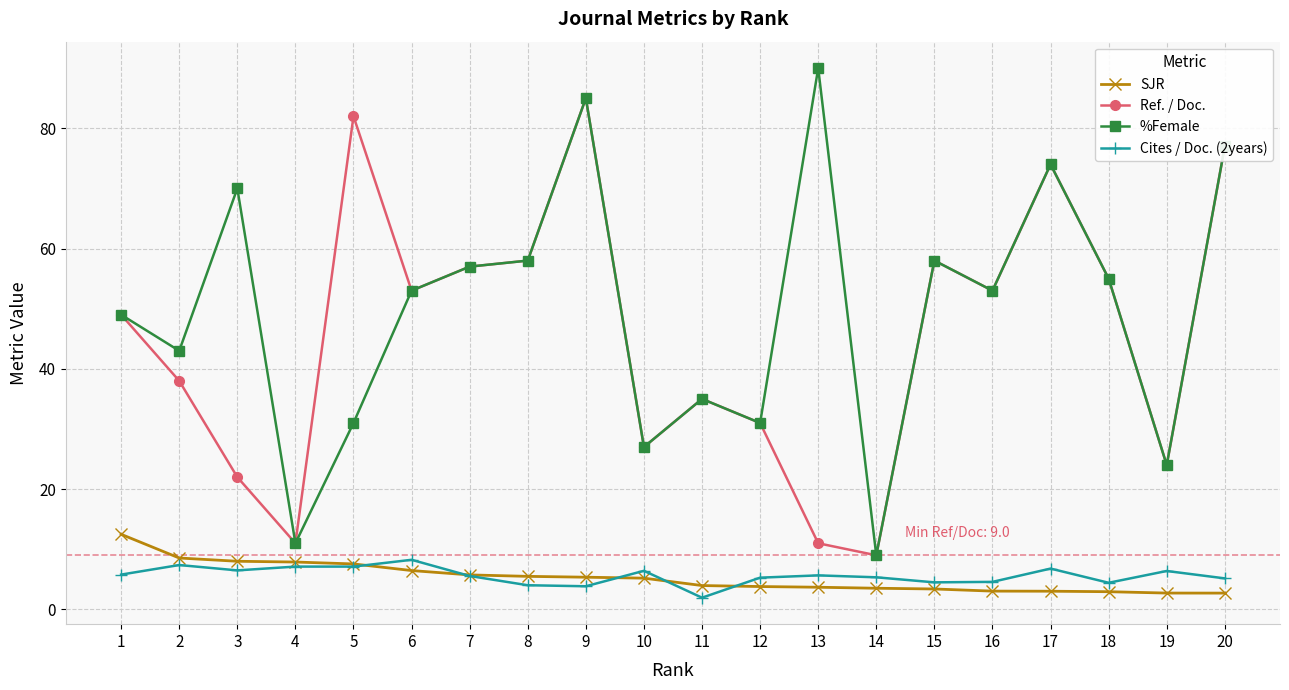

The %Female series shows 90.0 at 13. True or false?

True